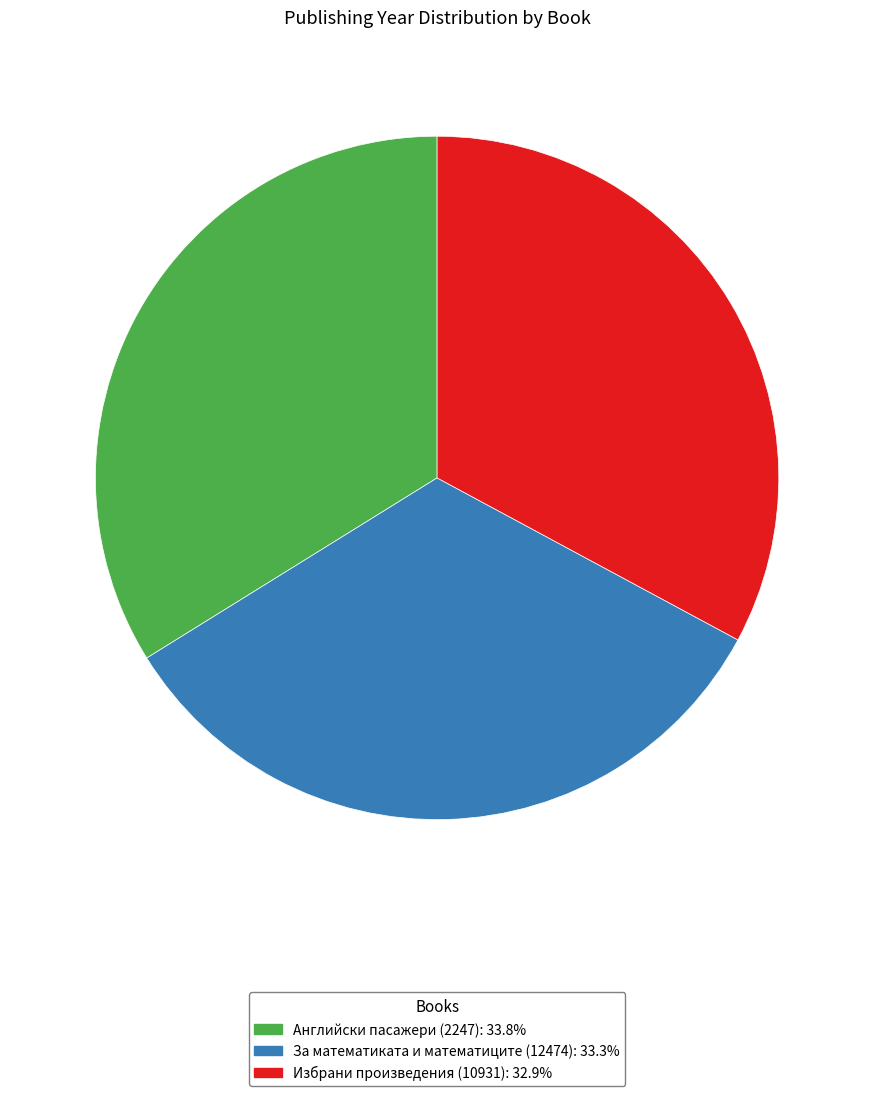

Which has a higher value, Избрани произведения (10931) or Английски пасажери (2247)?

Английски пасажери (2247)